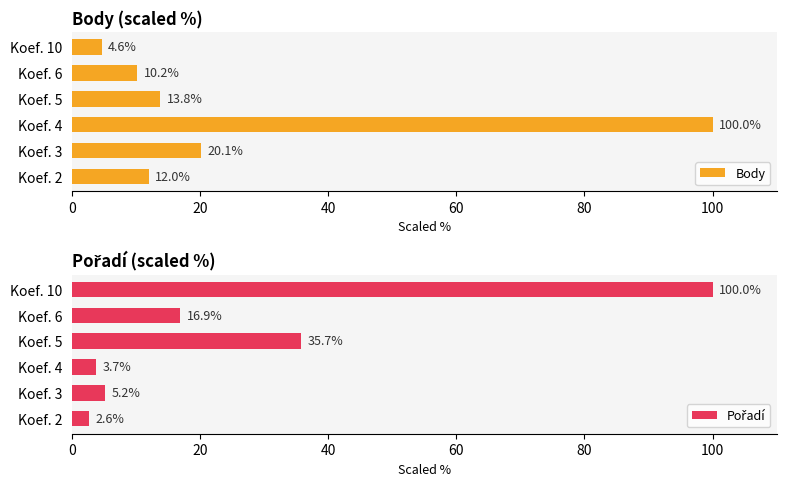

What is the maximum value for Body?

100.0